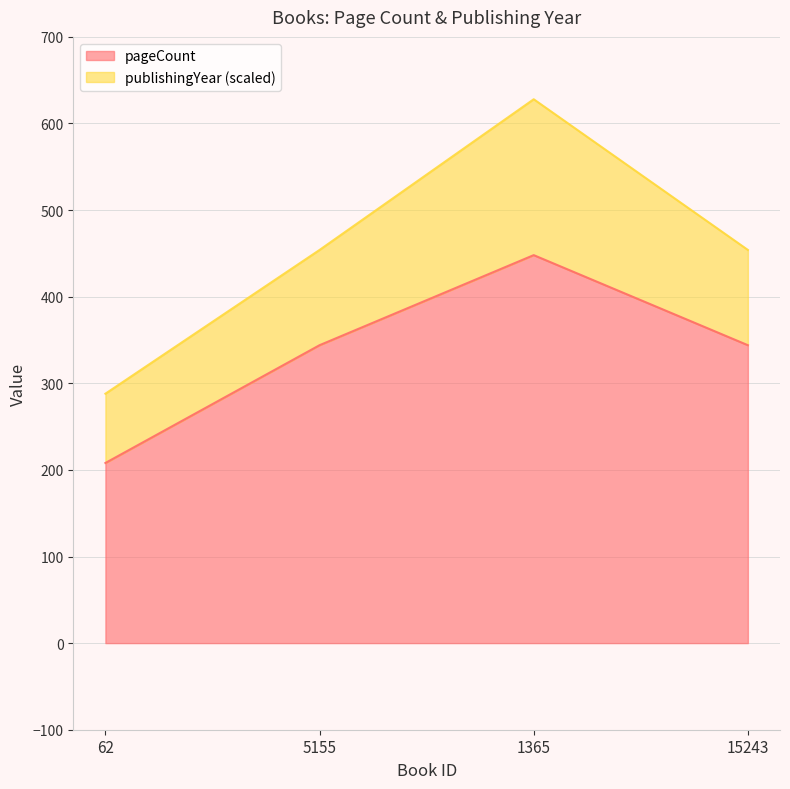

Is it true that the value at 15243 is 572?

False